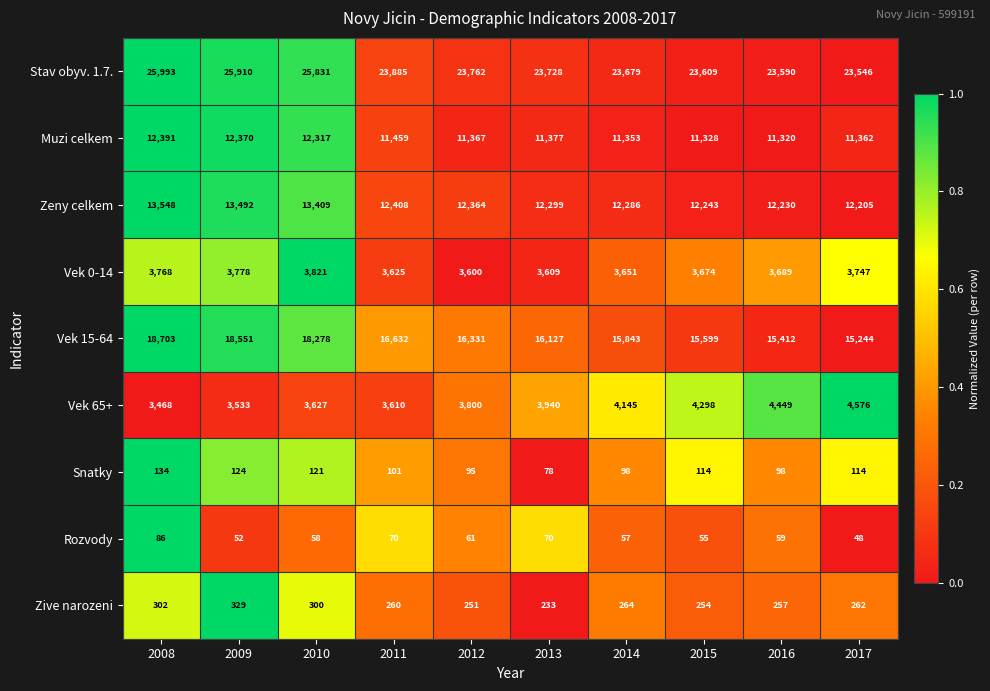

At which category is the sum across all series the highest?

2008